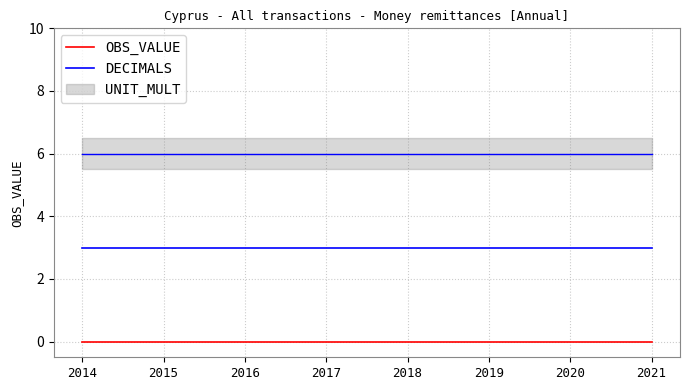

Which has a higher value, 2018 or 2015?

2018